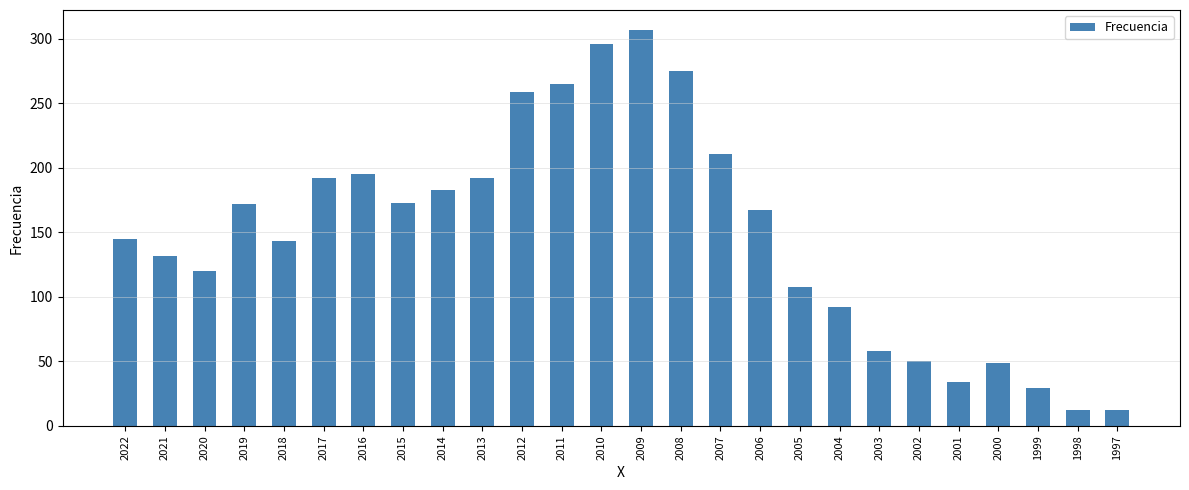

What is the value of the 11th bar from the left?

259